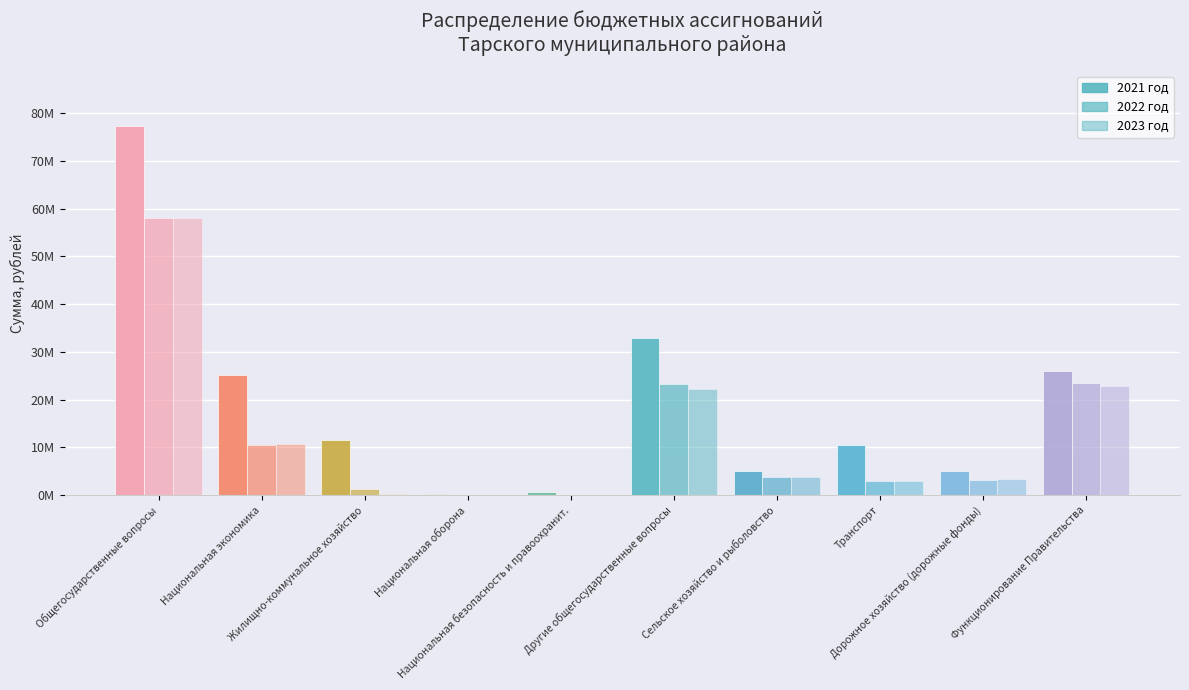

At which category is the sum across all series the highest?

Общегосударственные вопросы